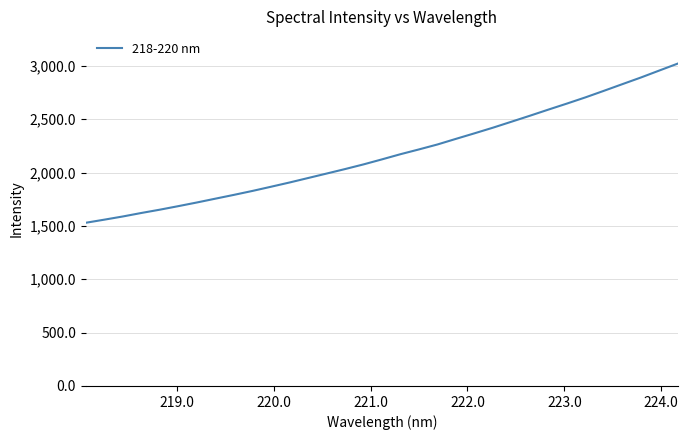

What is the minimum value shown in the chart?

1529.2